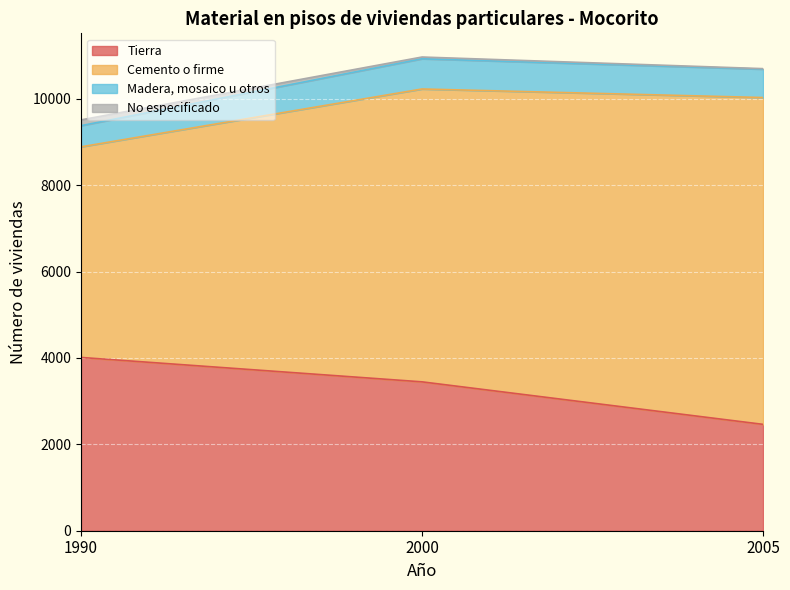

What is the minimum value for Tierra?

2462